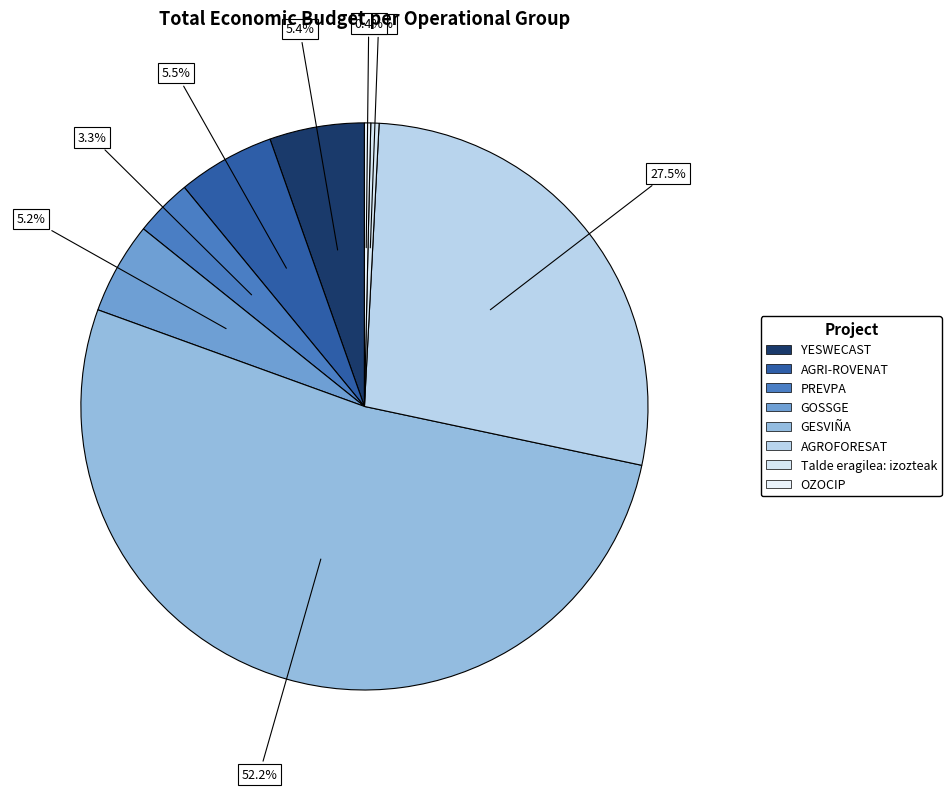

Is there a majority slice in this chart?

Yes